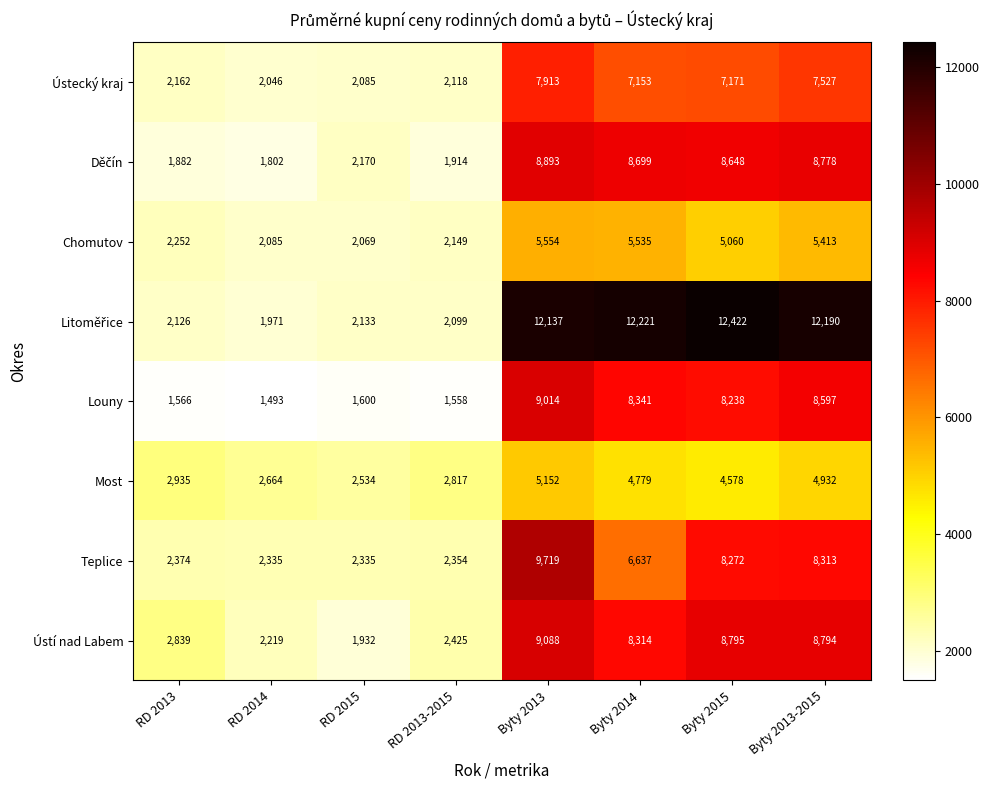

How many data points does each series have?

8